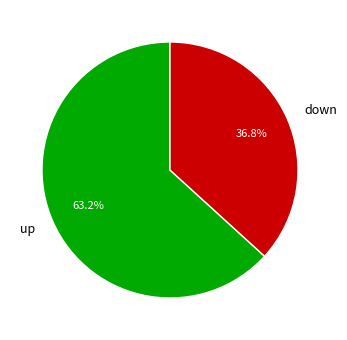

Which slice is the largest?

up